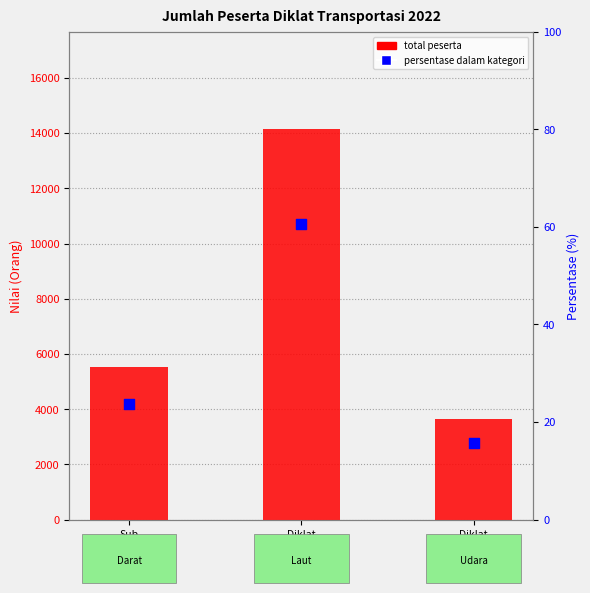

Which series contains the lowest Y value?

persentase (%)